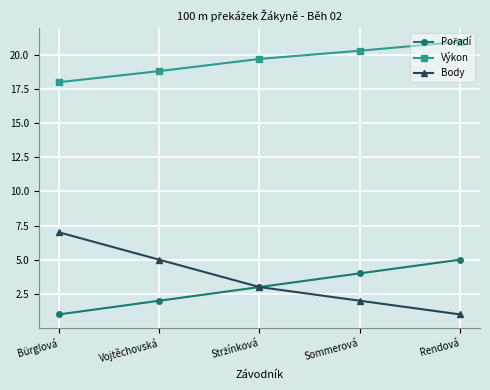

True or false: Body has a value of 1.0 at Rendová.

True